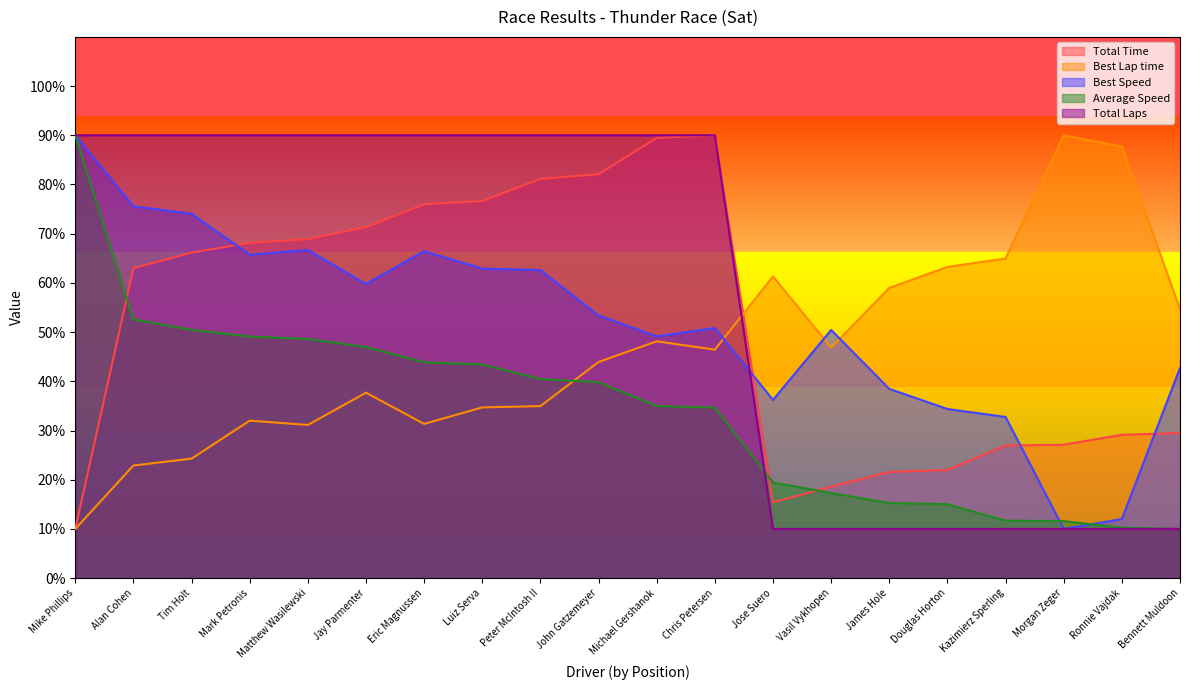

After their last crossing, which series has the higher values: Total Laps or Average Speed?

Average Speed